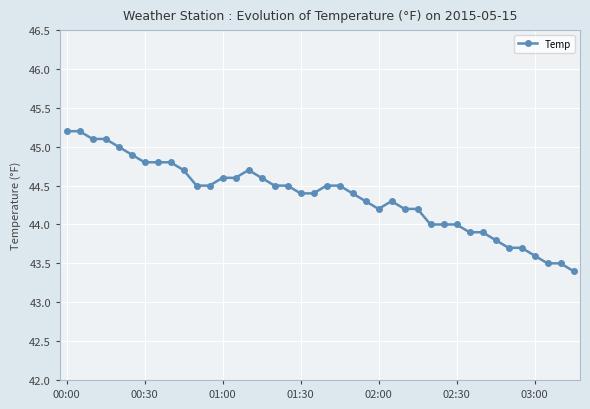

True or false: the data has more than 0 interior local peaks.

True